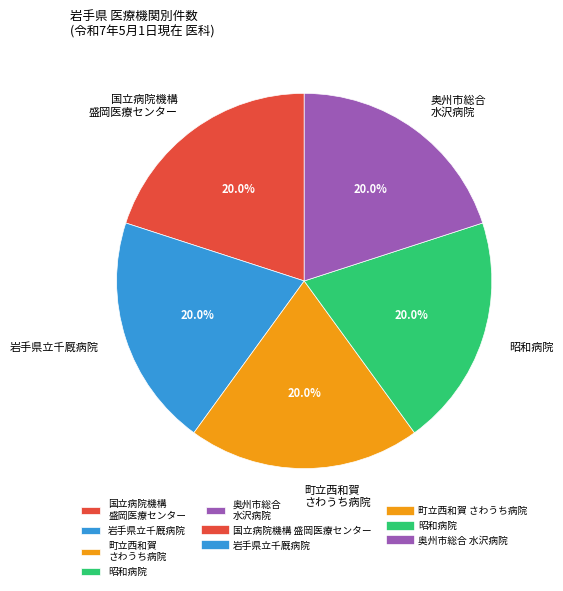

To the nearest percent, what is the difference between the largest and smallest slice percentages?

0%